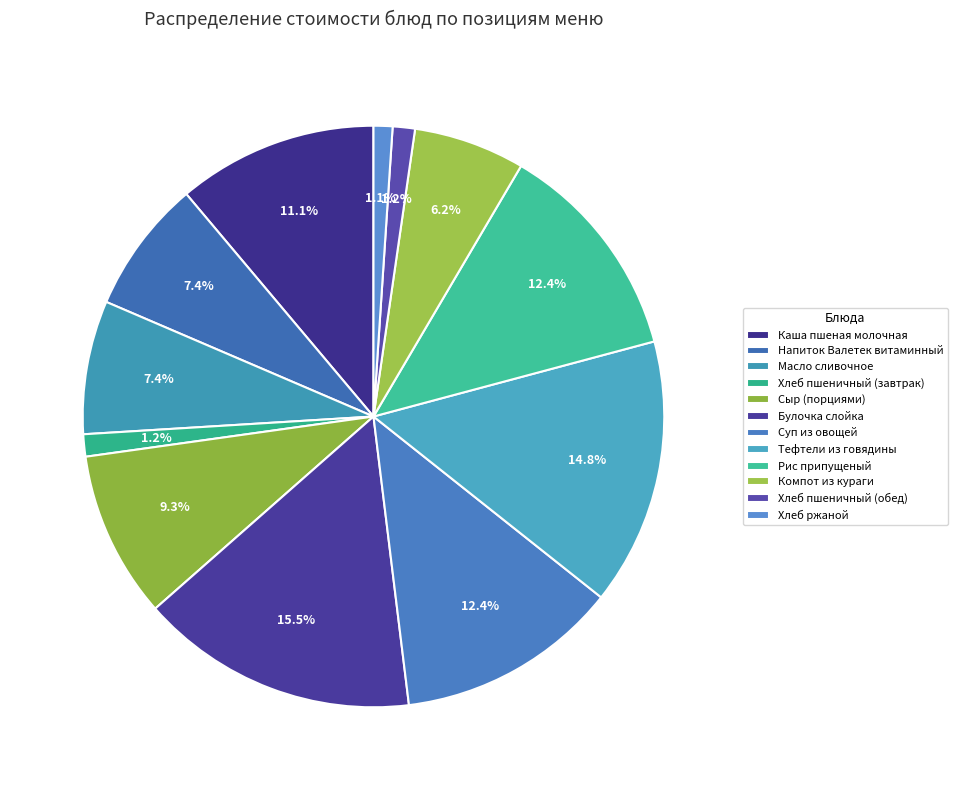

What percentage is NOT represented by Сыр (порциями)?

90.7%